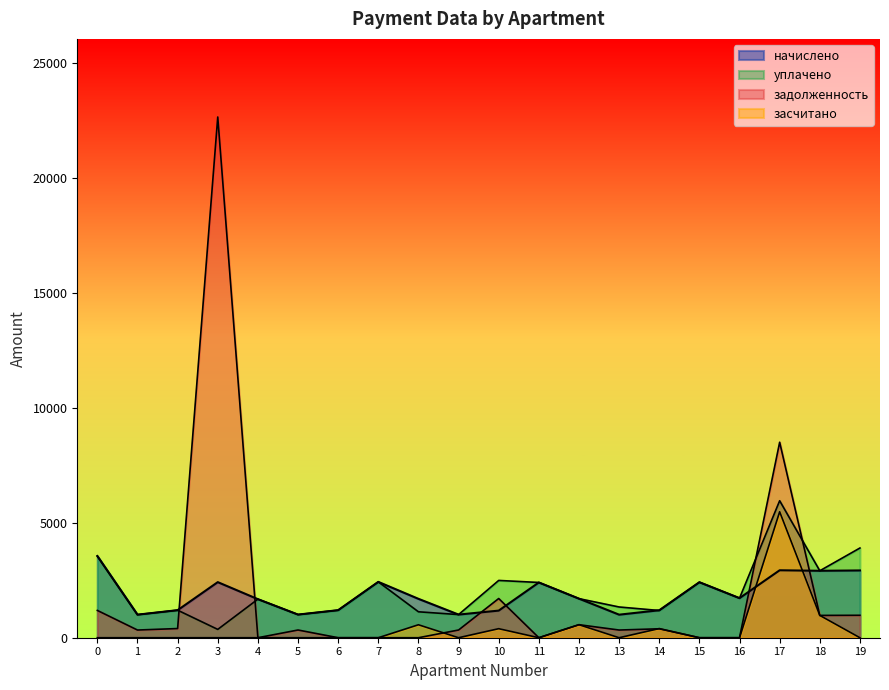

What is the maximum value shown in the chart?

22658.2